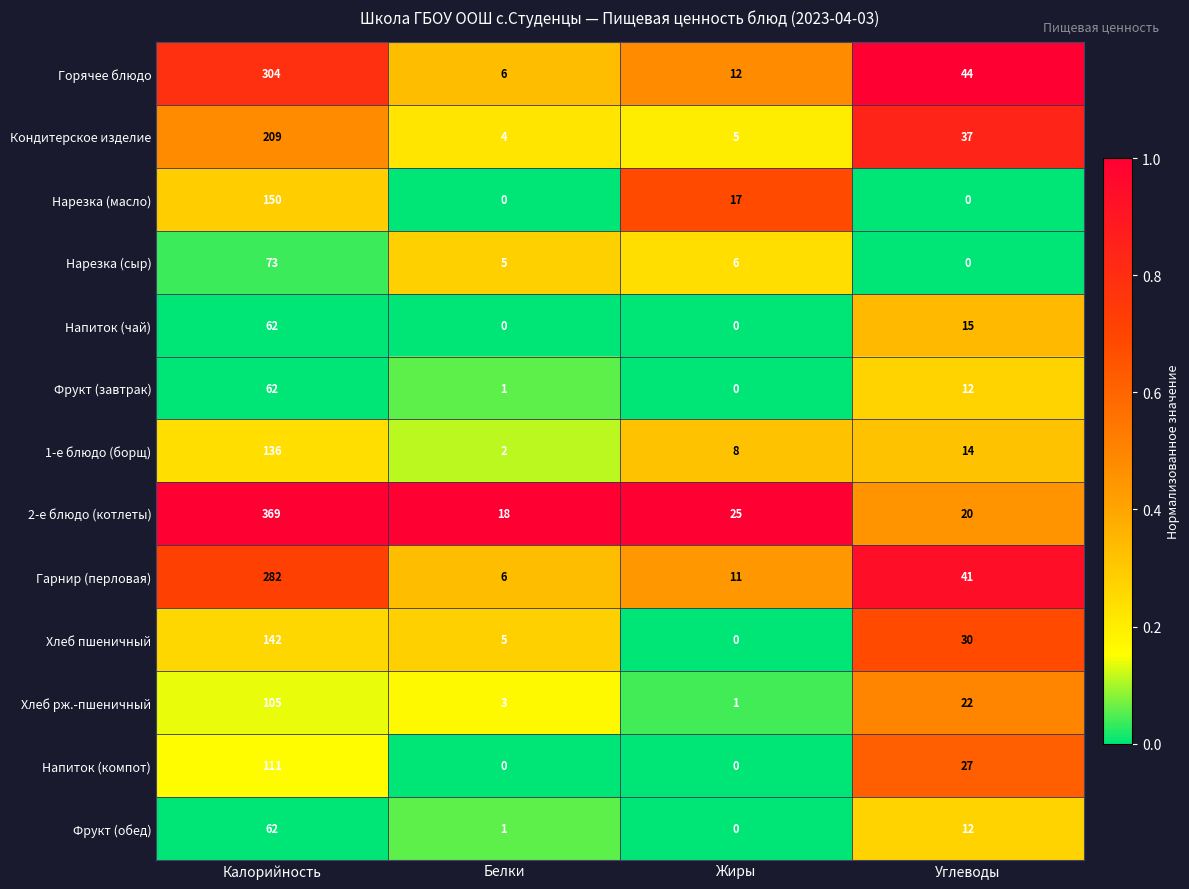

True or false: Хлеб рж.-пшеничный has a value of 38 at Углеводы.

False